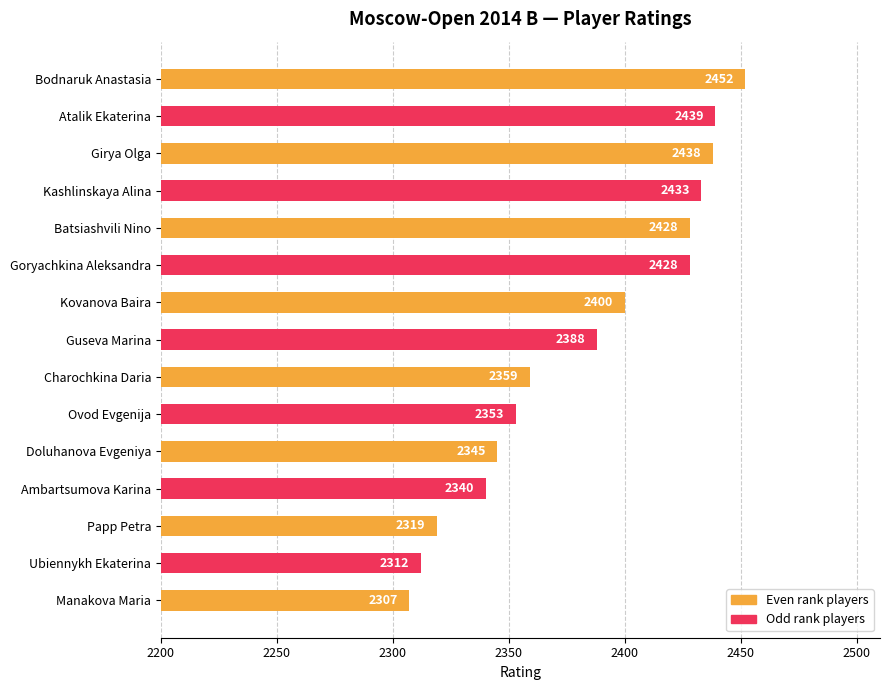

What is the sum of all values?

35741